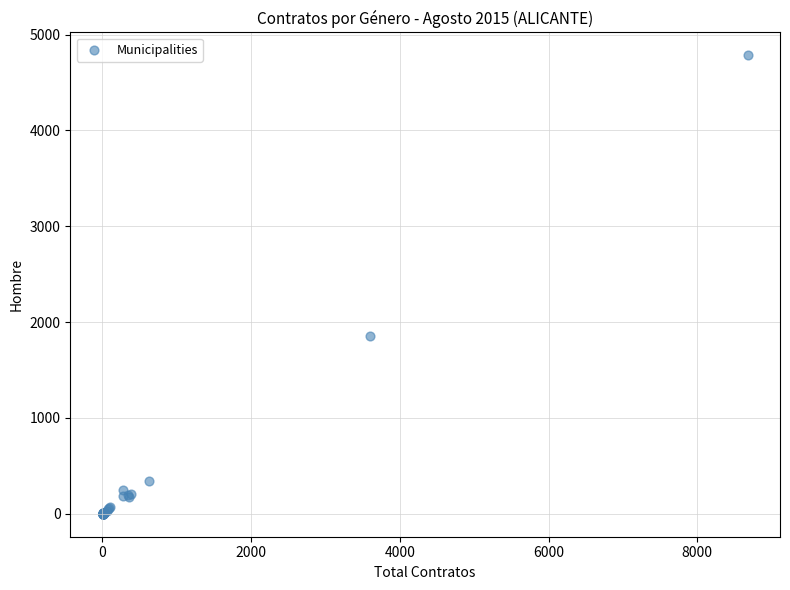

What Y value in the scatter plot is closest to 2391?

1852